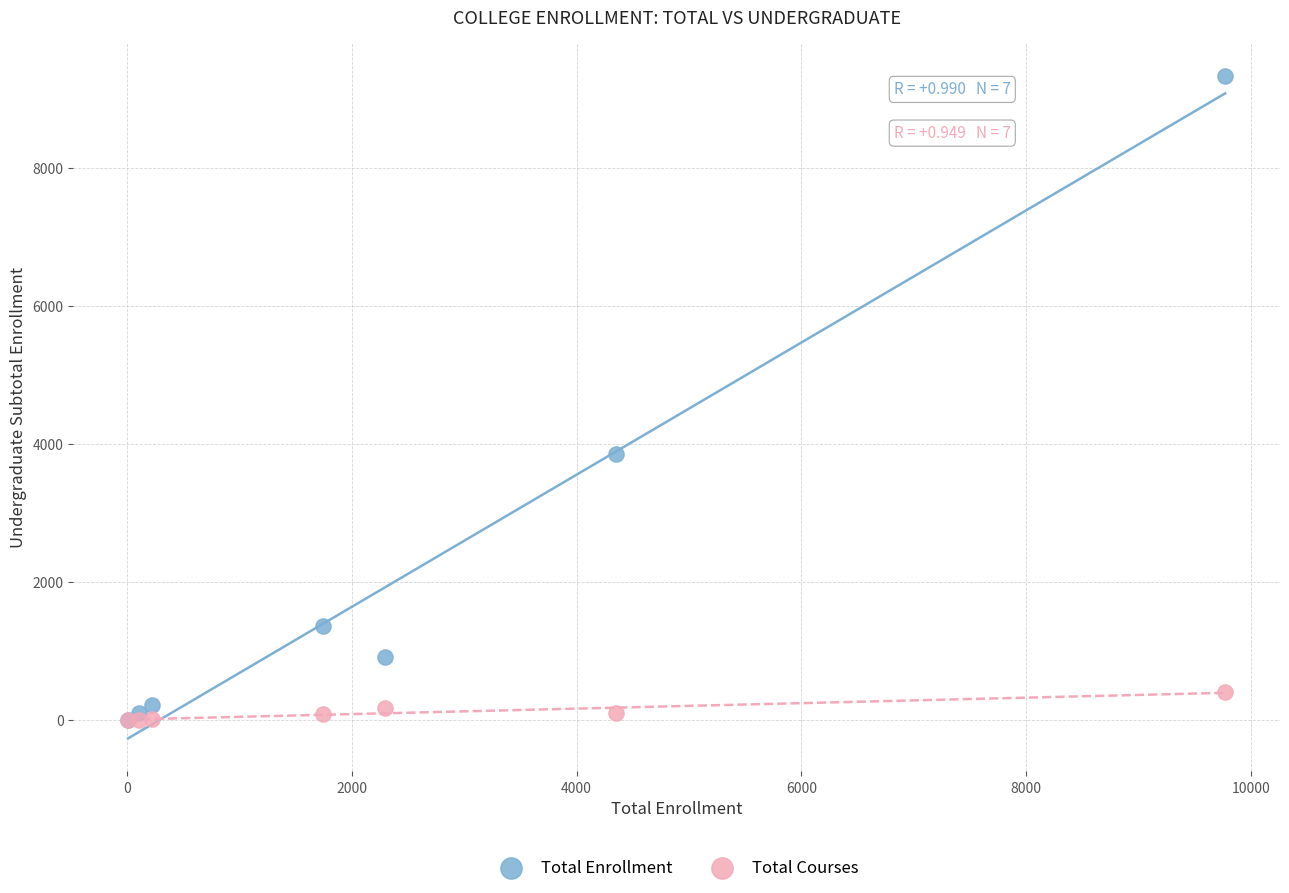

Which series contains the highest Y value?

Total Enrollment